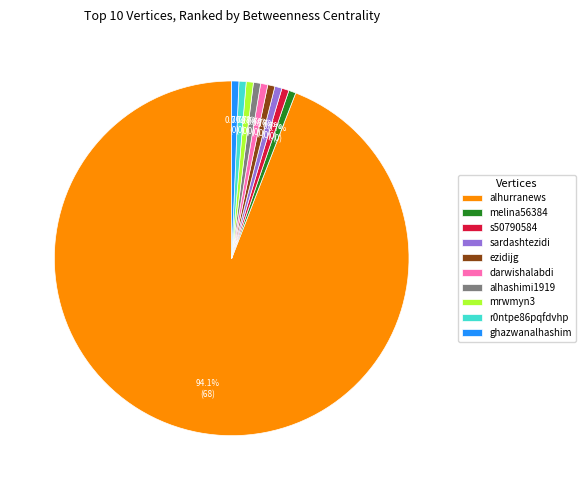

Combined, do r0ntpe86pqfdvhp and s50790584 account for over 50%?

No